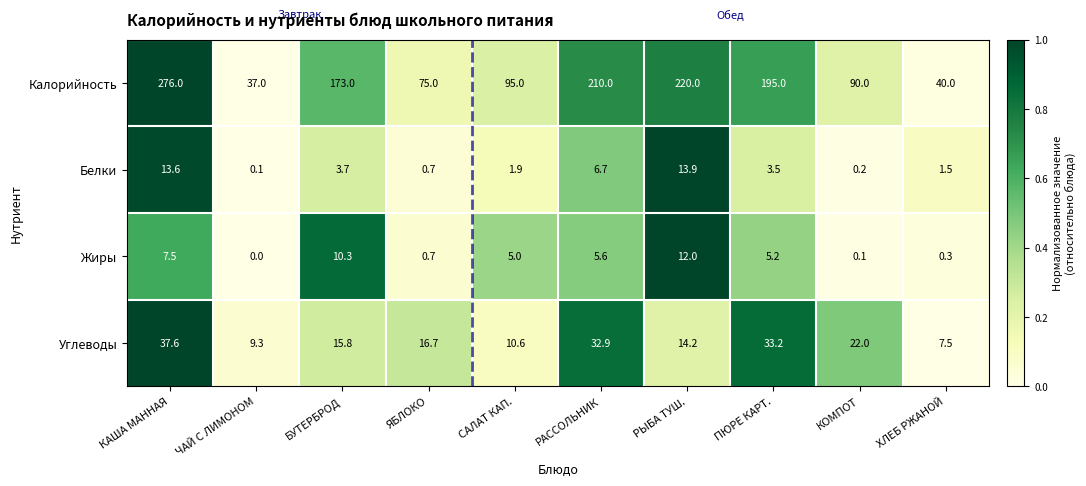

At which label does Белки reach its minimum?

ЧАЙ С ЛИМОНОМ